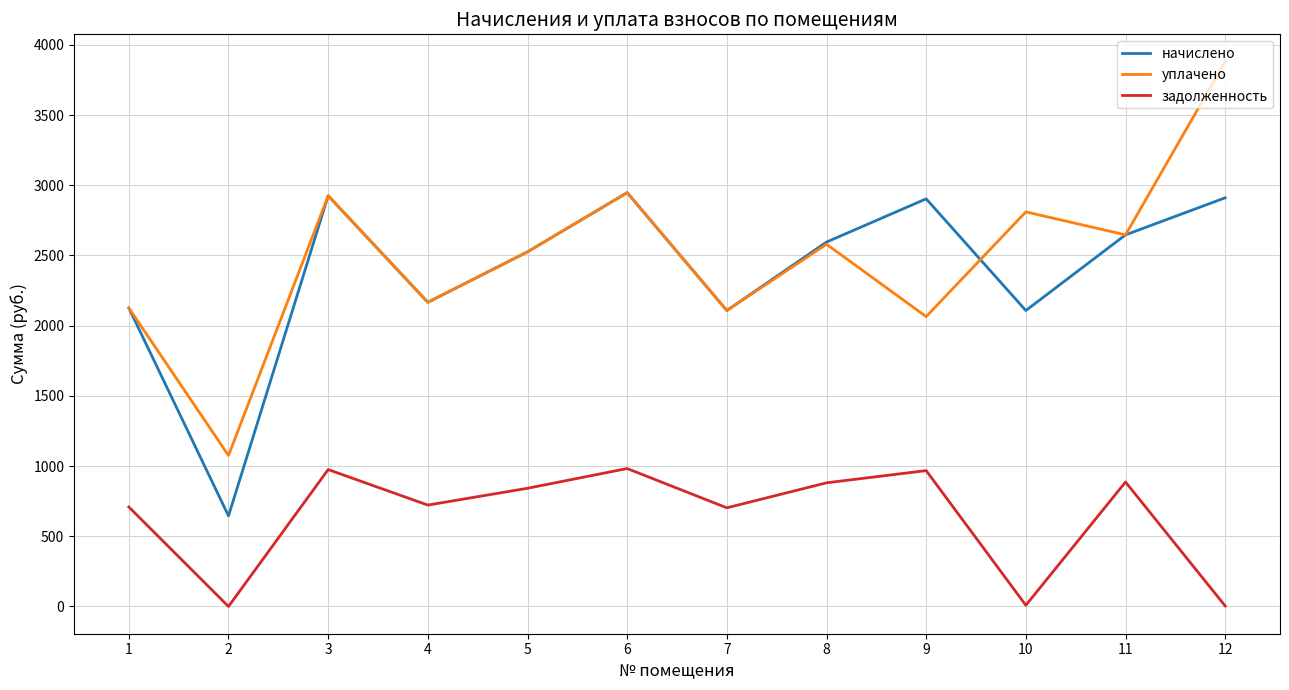

Which series has the widest spread of values?

уплачено